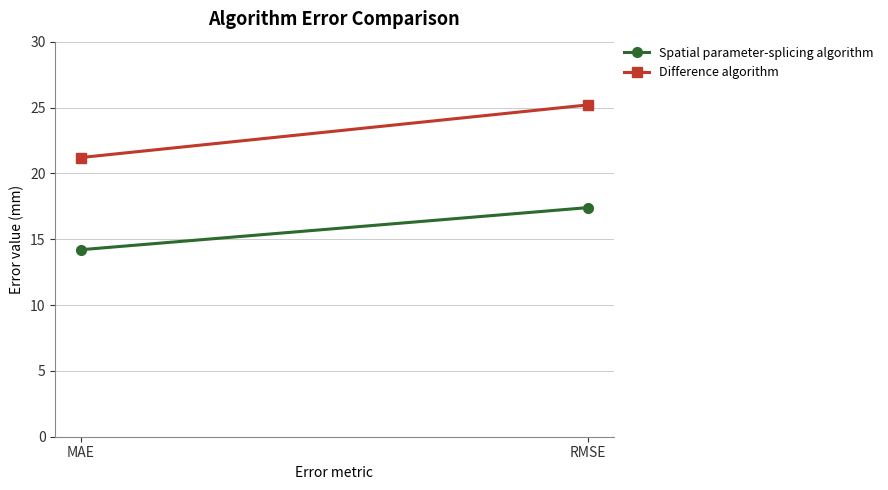

At RMSE, list the series in order from largest to smallest.

Difference algorithm, Spatial parameter-splicing algorithm